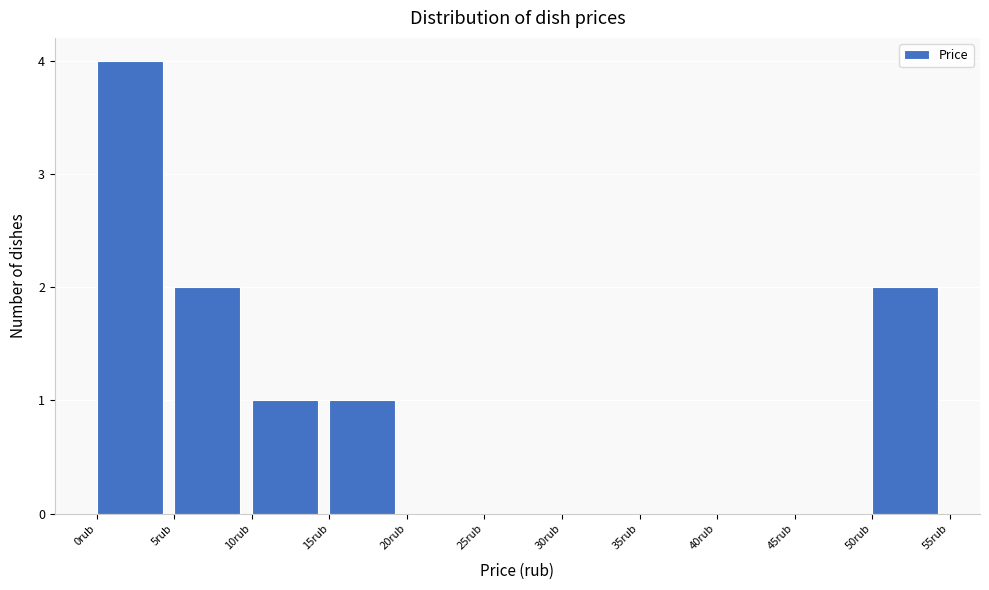

Reading left to right, list every bar in this chart as the range it spans on the x-axis followed by its height. The values are not printed on the chart, so give them approximately, as read against the axis.

0 to 5: 4
5 to 10: 2
10 to 15: 1
15 to 20: 1
20 to 25: 0
25 to 30: 0
30 to 35: 0
35 to 40: 0
40 to 45: 0
45 to 50: 0
50 to 55: 2